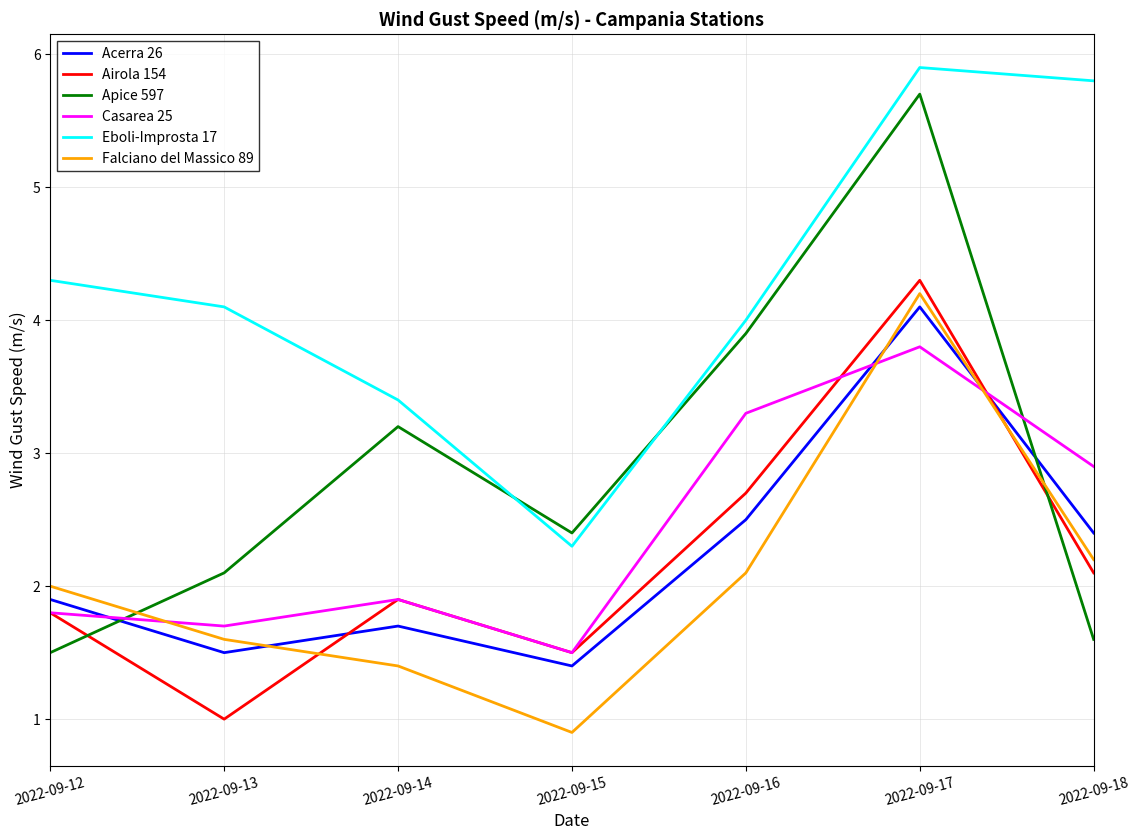

How many values in the Falciano del Massico 89 series are below 2?

3